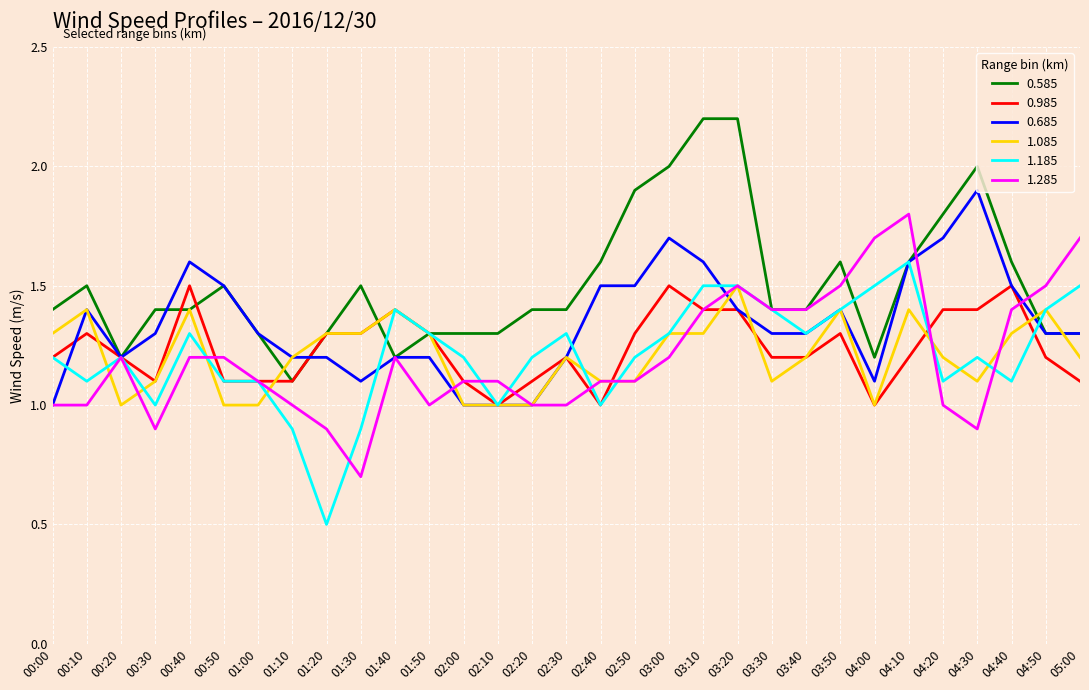

Count the number of categories in the chart.

31